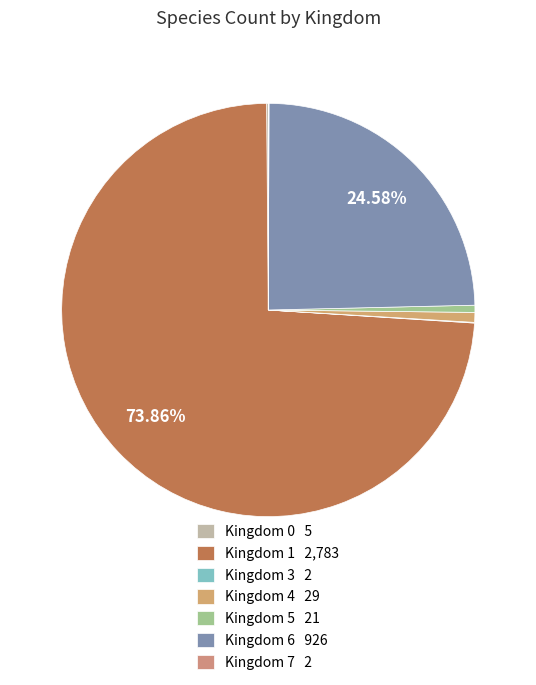

What portion of the pie excludes Kingdom 3?

99.9%